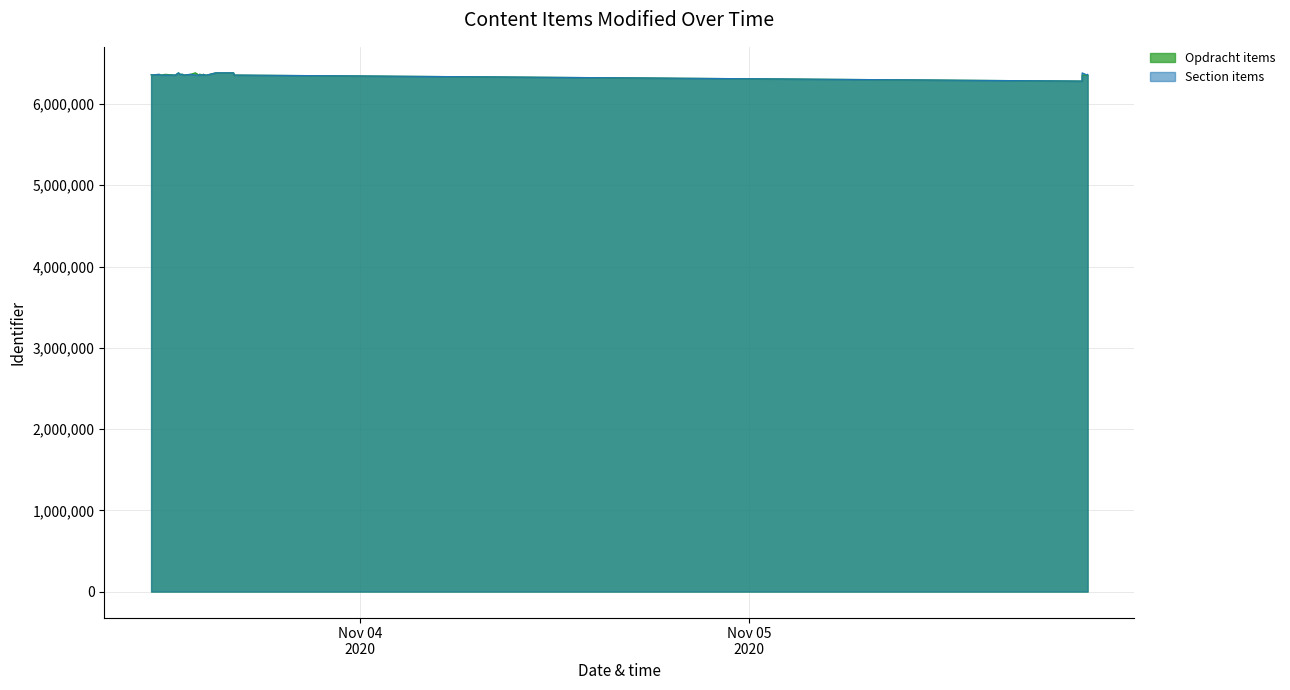

Between 2020-11-03 11:42:58 and 2020-11-03 12:54:23, which series saw the biggest shift?

Opdracht items